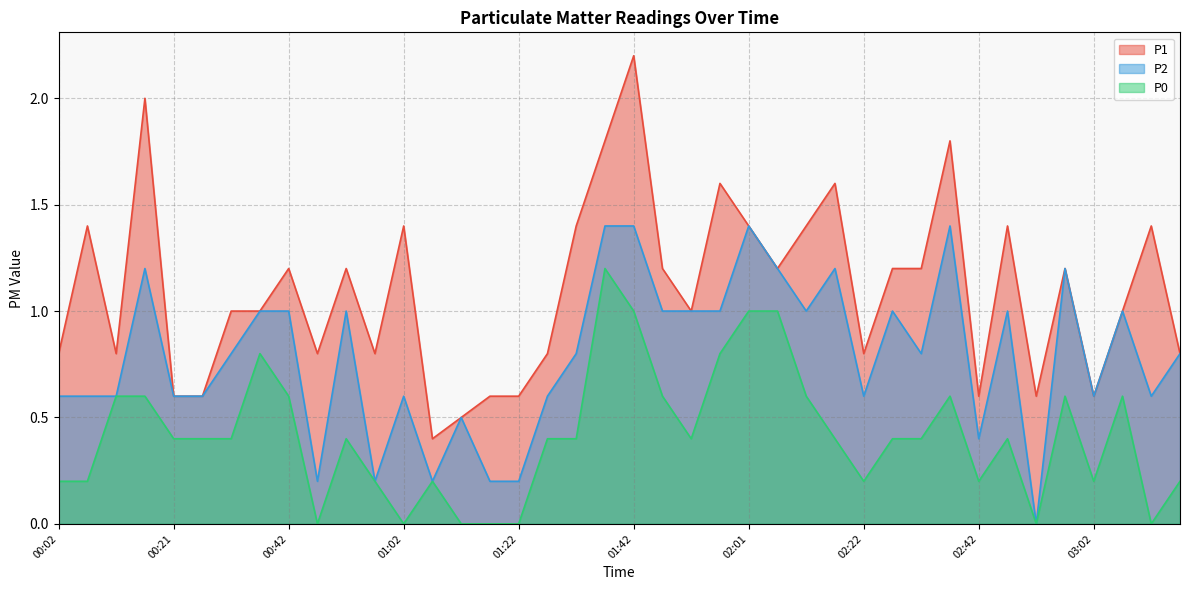

Which series changed the most between 02:27 and 02:42?

P1